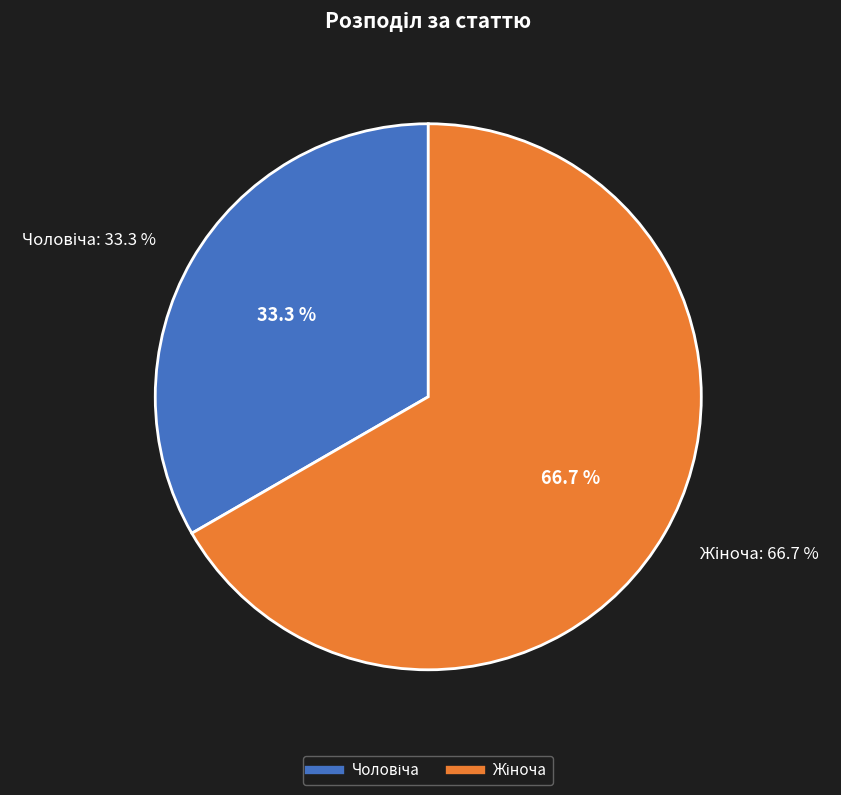

Is there a majority slice in this chart?

Yes